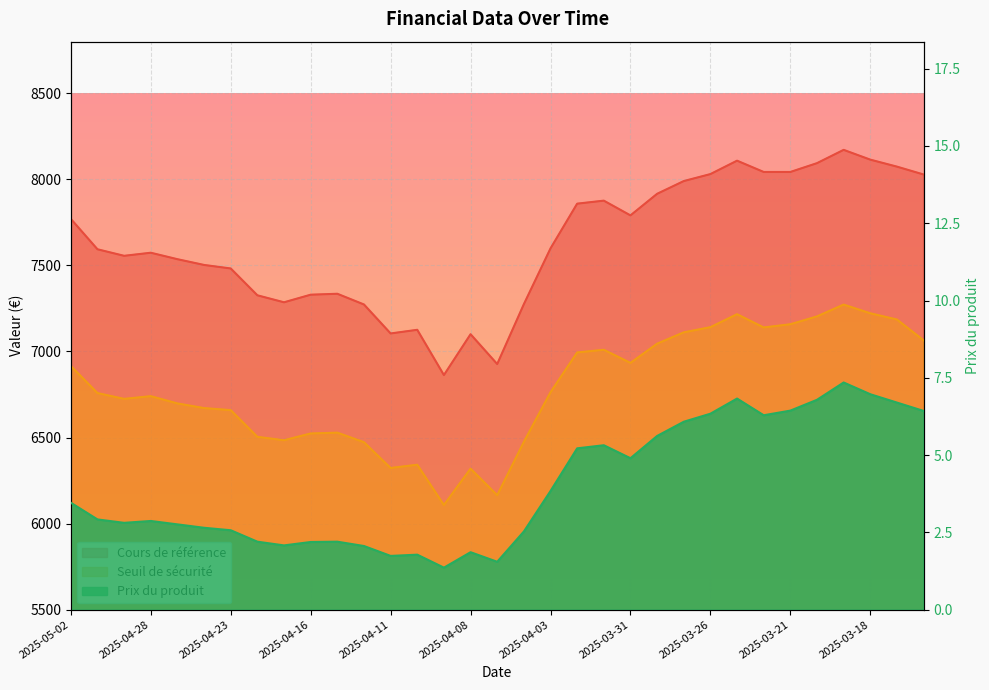

What is the difference between the Prix du produit values at 2025-04-07 and 2025-03-21?

4.9